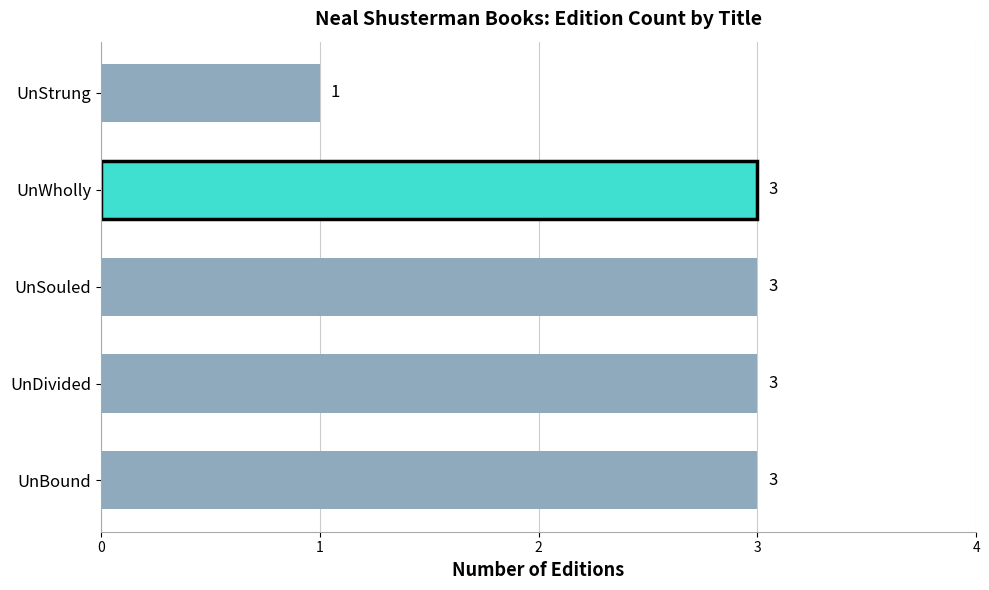

Is it true that the value at UnSouled is 1?

False